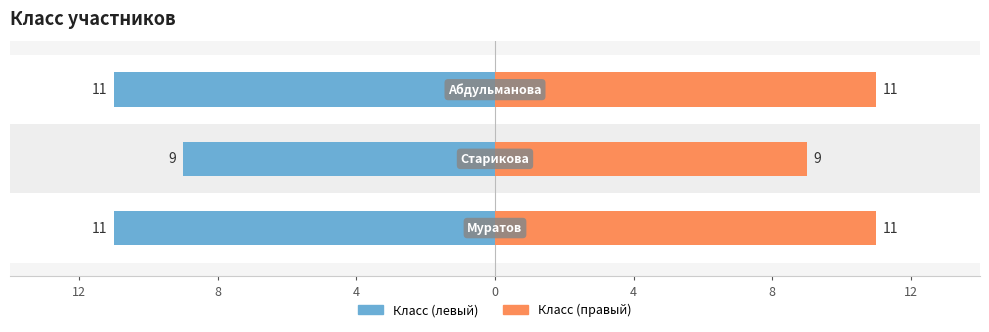

What is the sum of the values at Муратов and Старикова?

20